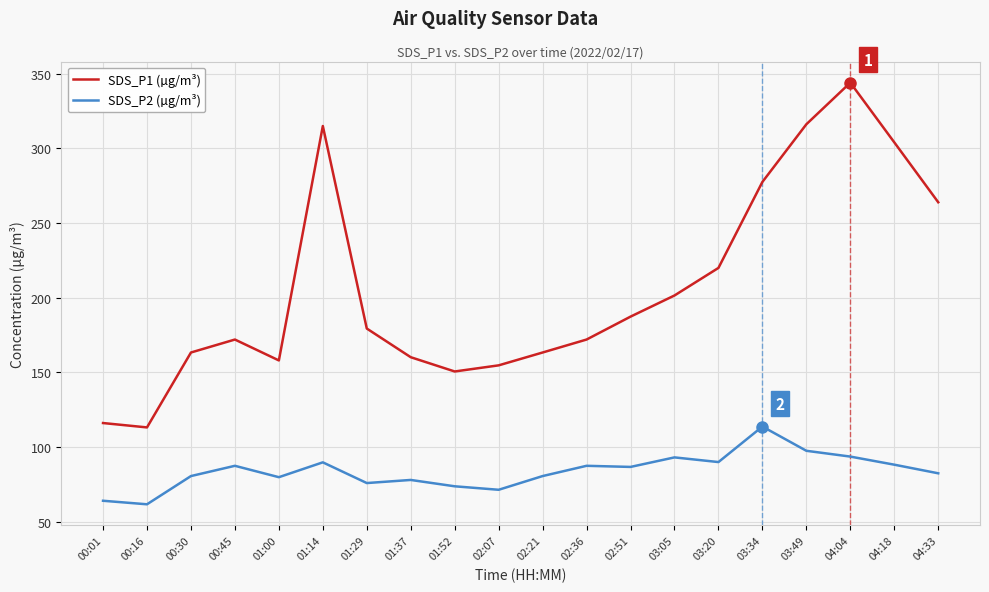

Which series changed the most between 01:37 and 03:05?

SDS_P1 (µg/m³)